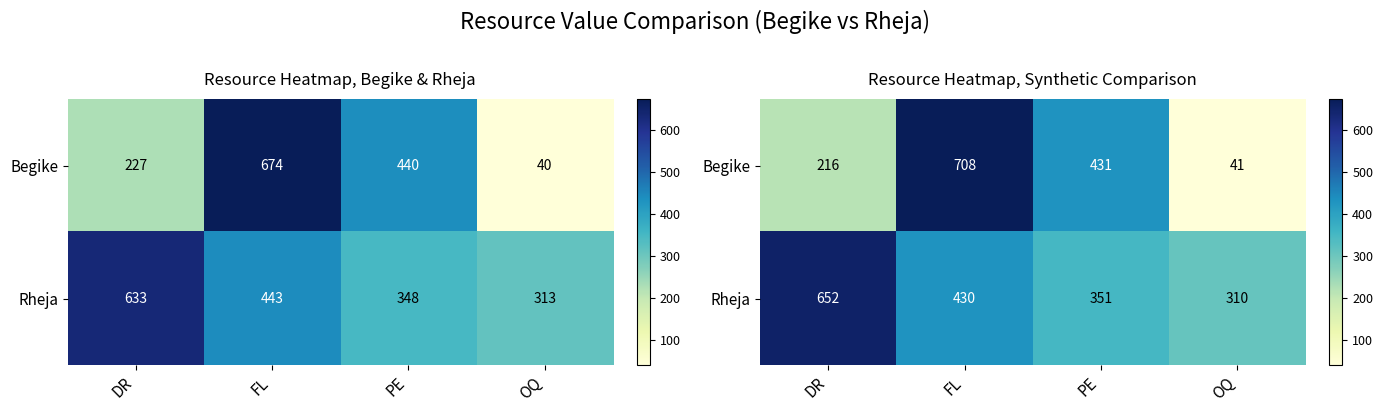

How many values in the Begike series are below 431?

2